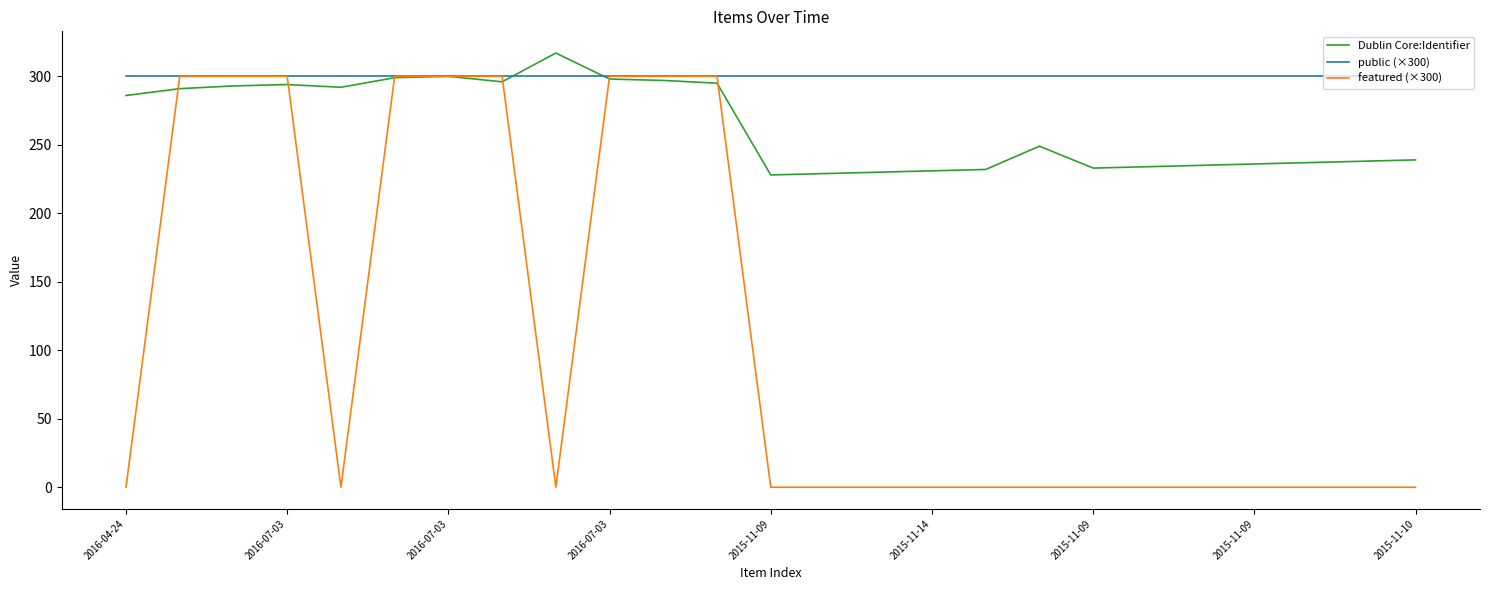

List the series in order of their overall mean, highest first.

public (×300), Dublin Core:Identifier, featured (×300)